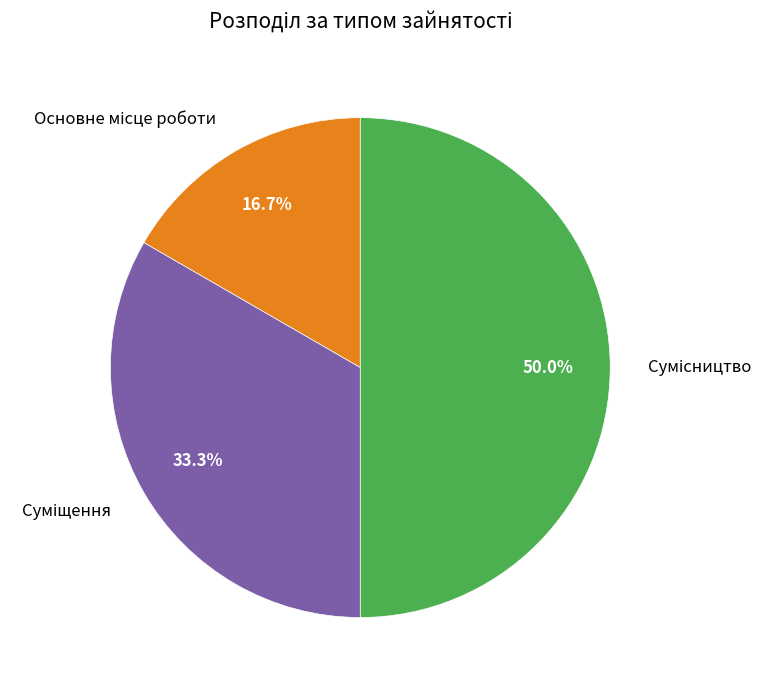

What is the smallest slice in the pie chart?

Основне місце роботи